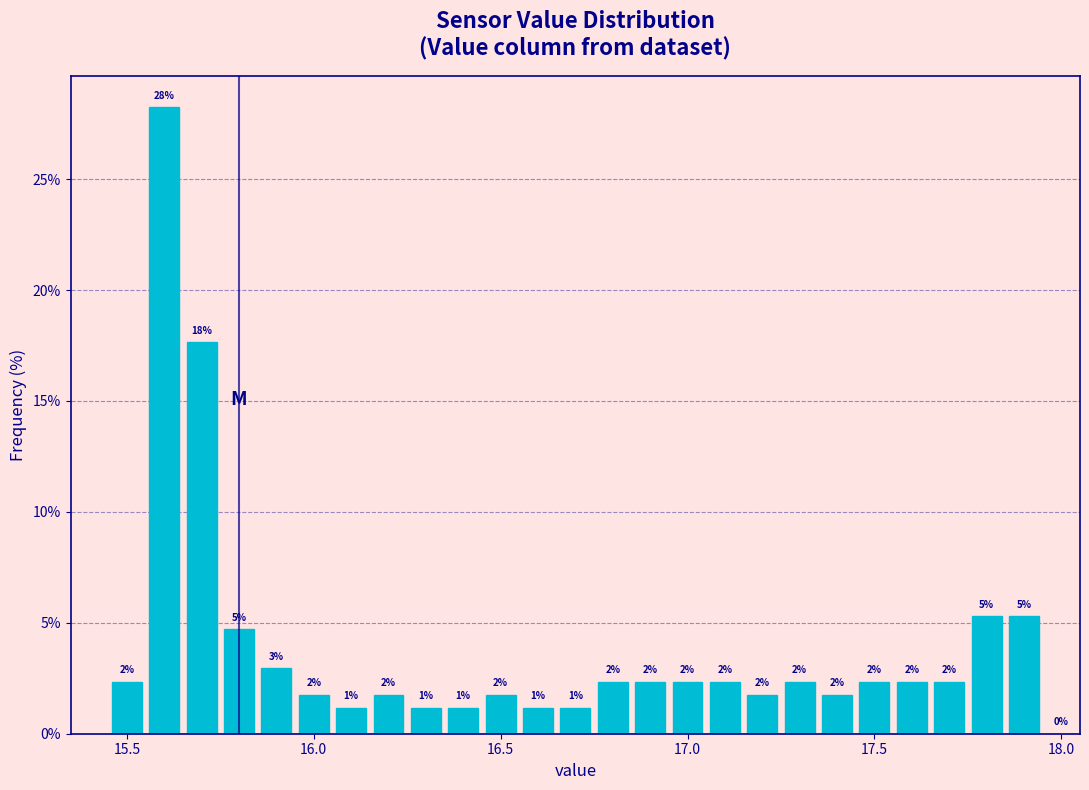

Read against the x-axis, roughly where is the centre of the tallest bar?

15.60